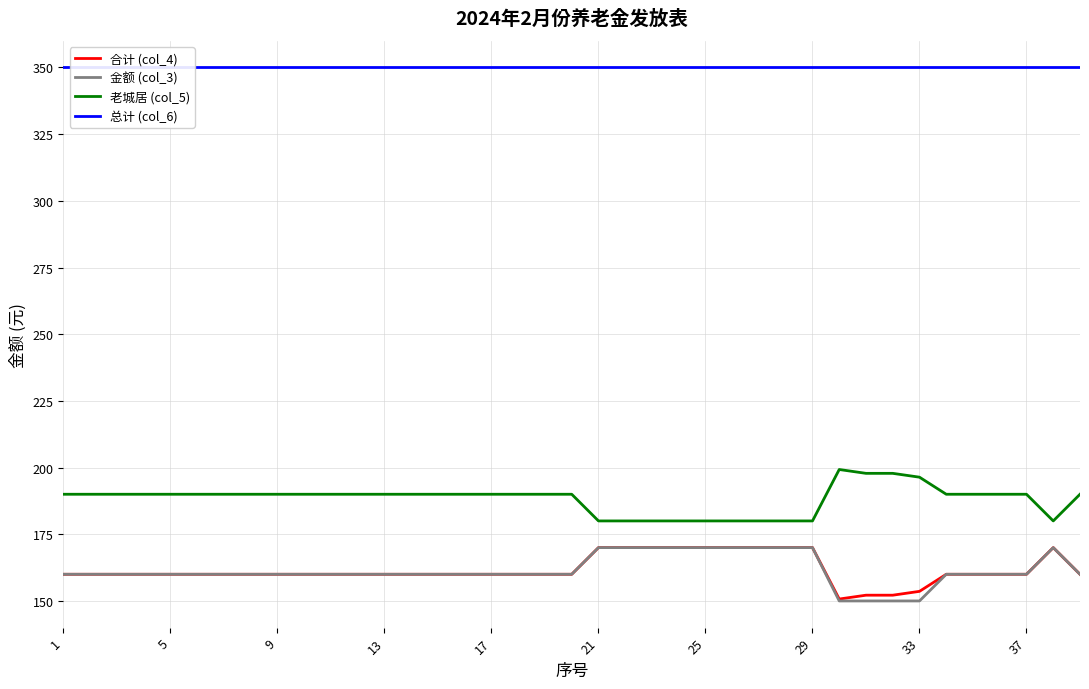

True or false: 金额 (col_3) and 老城居 (col_5) cross at least once.

False